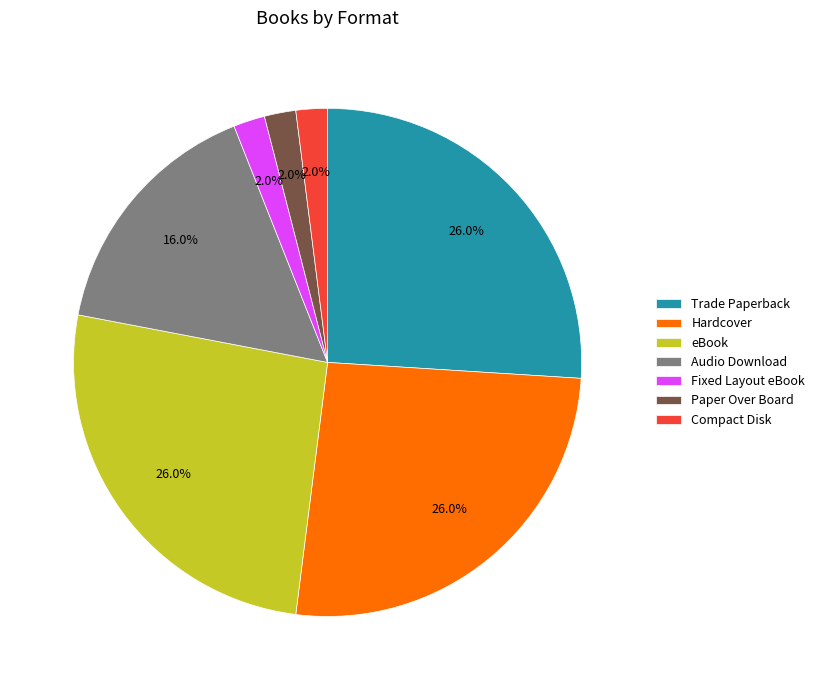

What is the total percentage of Trade Paperback and eBook?

52.0%